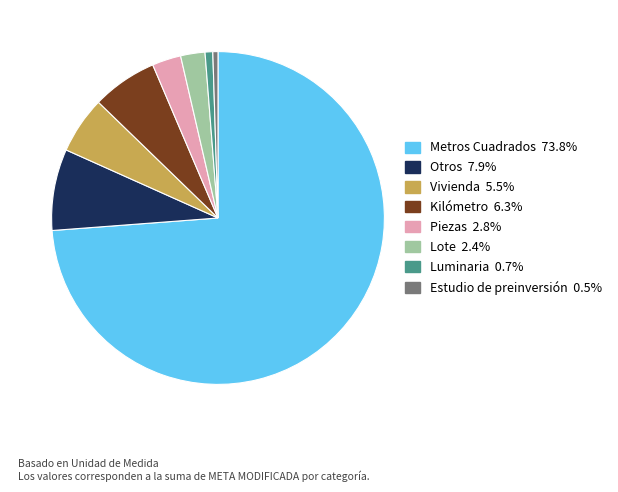

How many slices are in this pie chart?

8